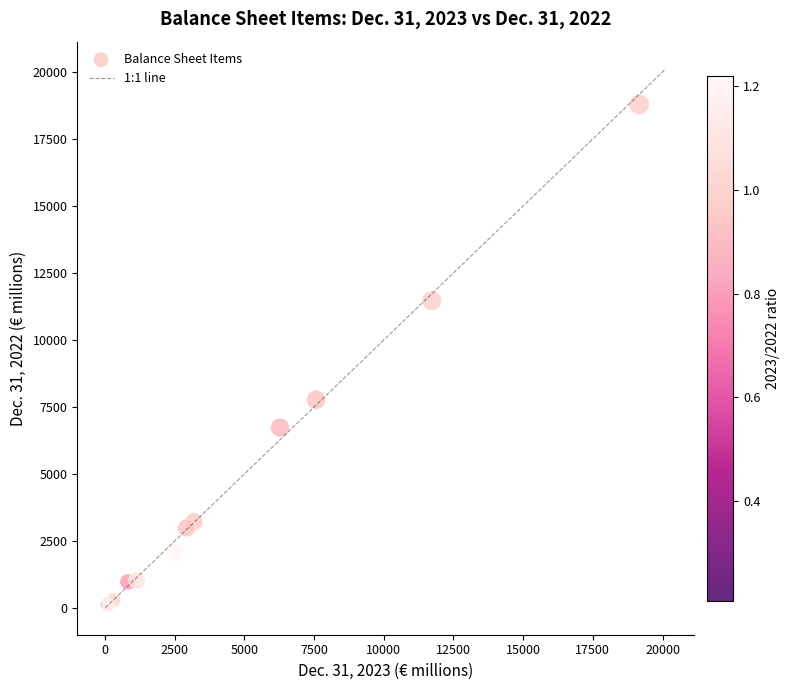

What Y value in the scatter plot is closest to 9400?

7767.7